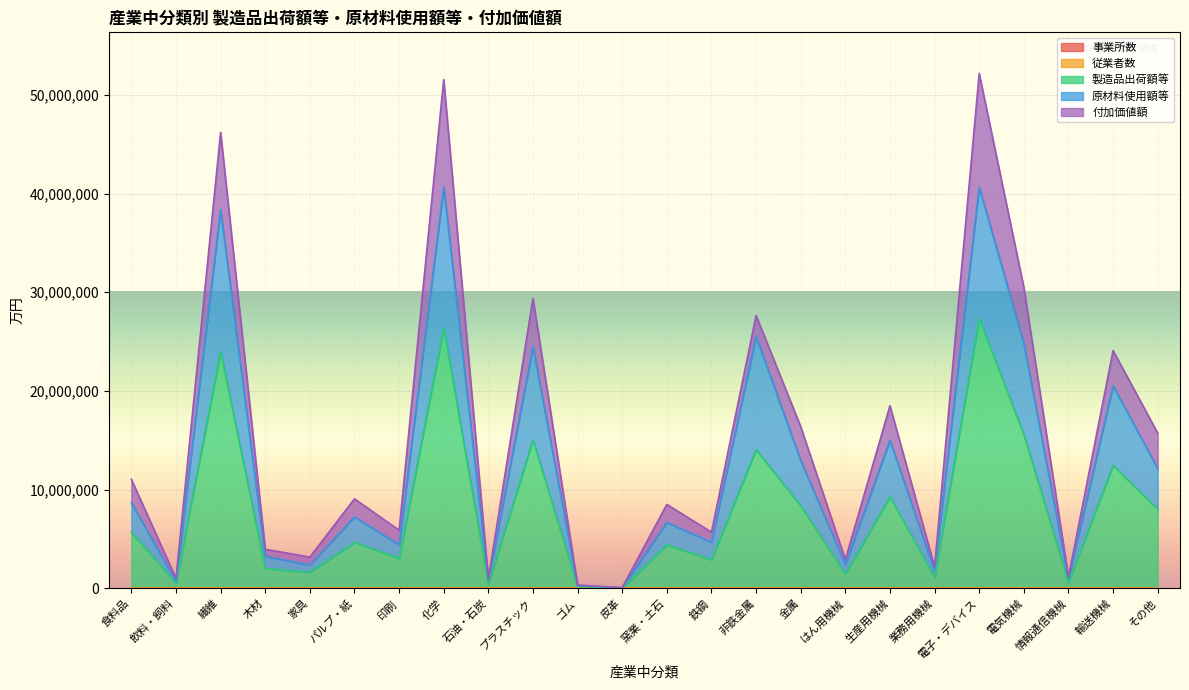

Does the chart display data point markers on the line(s)?

No